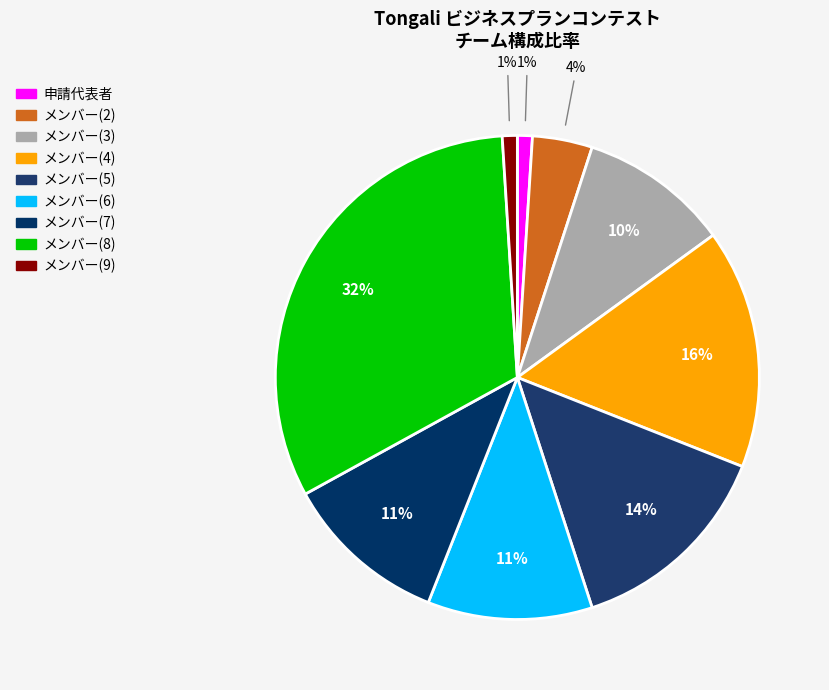

To the nearest percent, what is the difference between the メンバー(4) and メンバー(5) slice percentages?

2%